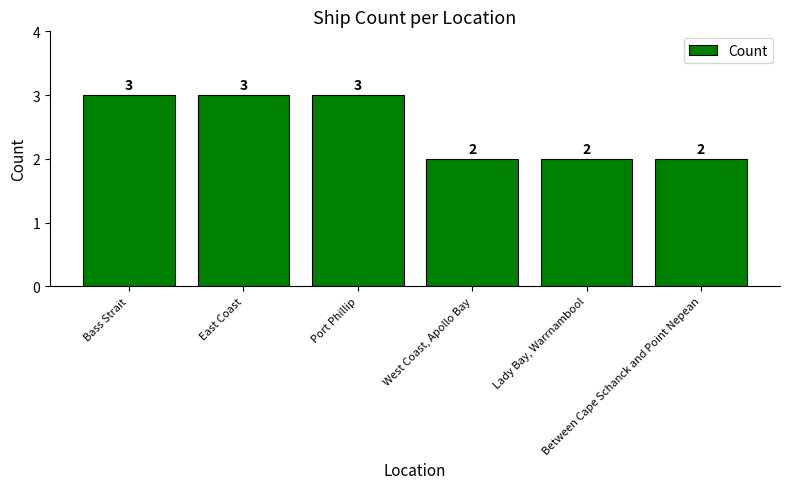

What is the difference between the second highest and second lowest values?

1